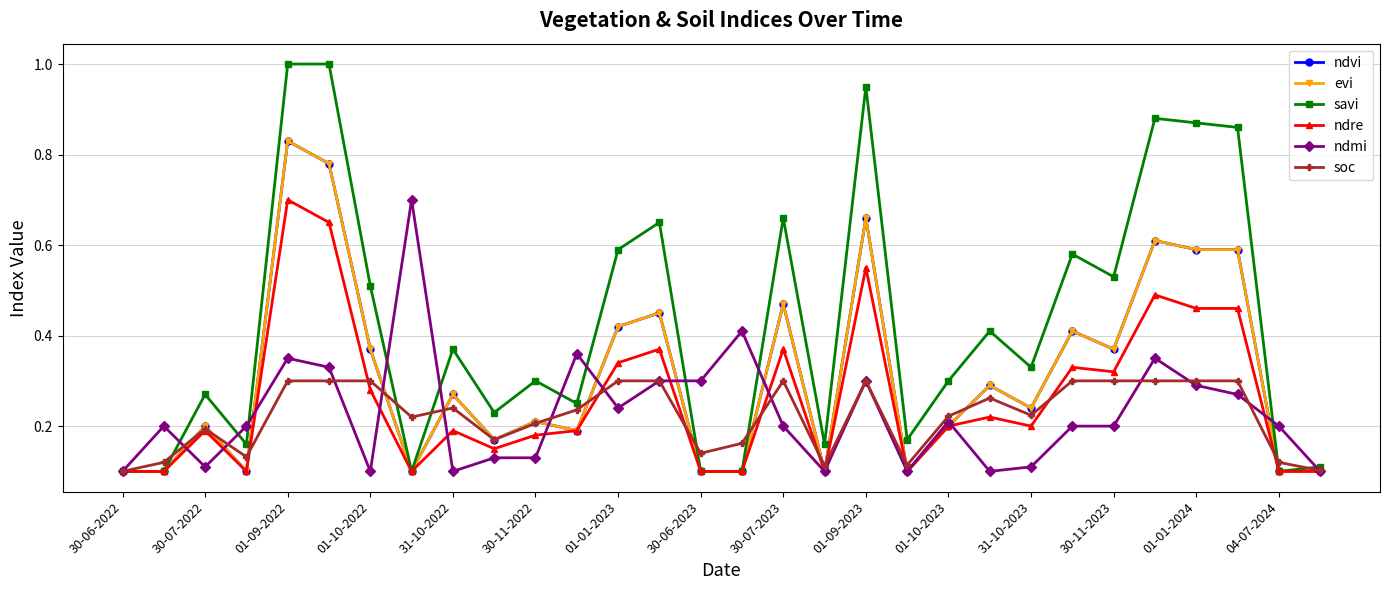

What is the difference between the maximum and minimum values in the soc series?

0.2